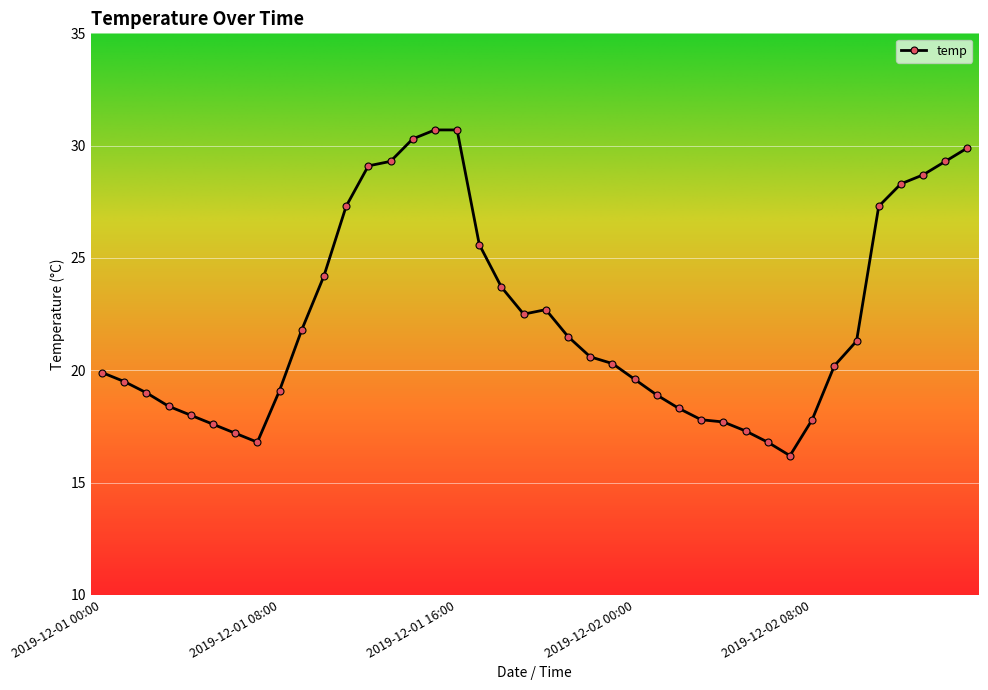

What is the difference between the maximum and minimum values?

14.5